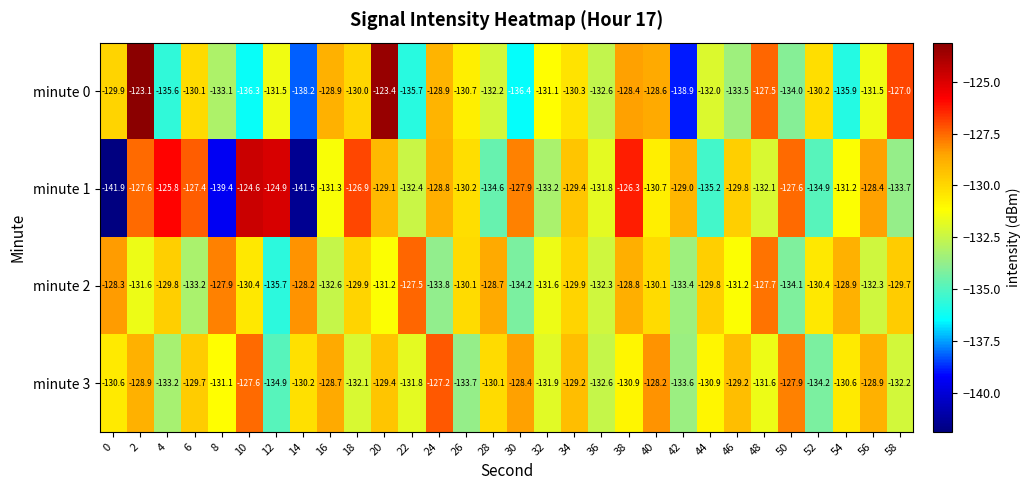

What is the sum of all minute 1 values?

-3927.6